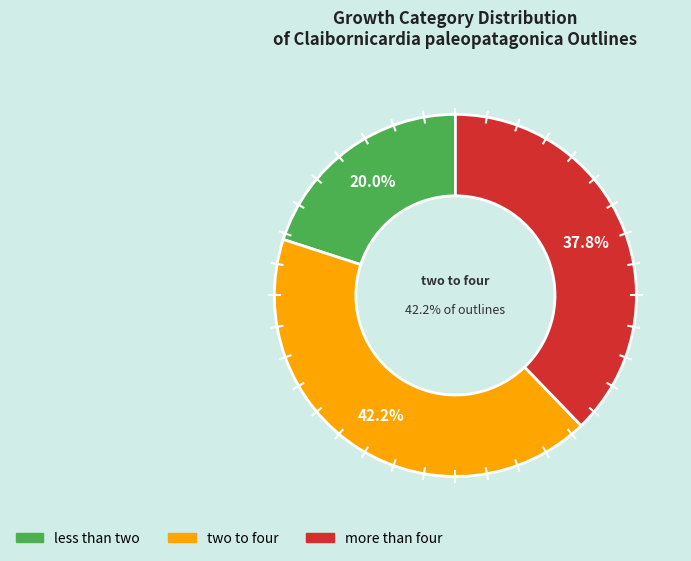

Which category has the smallest portion of the pie?

less than two